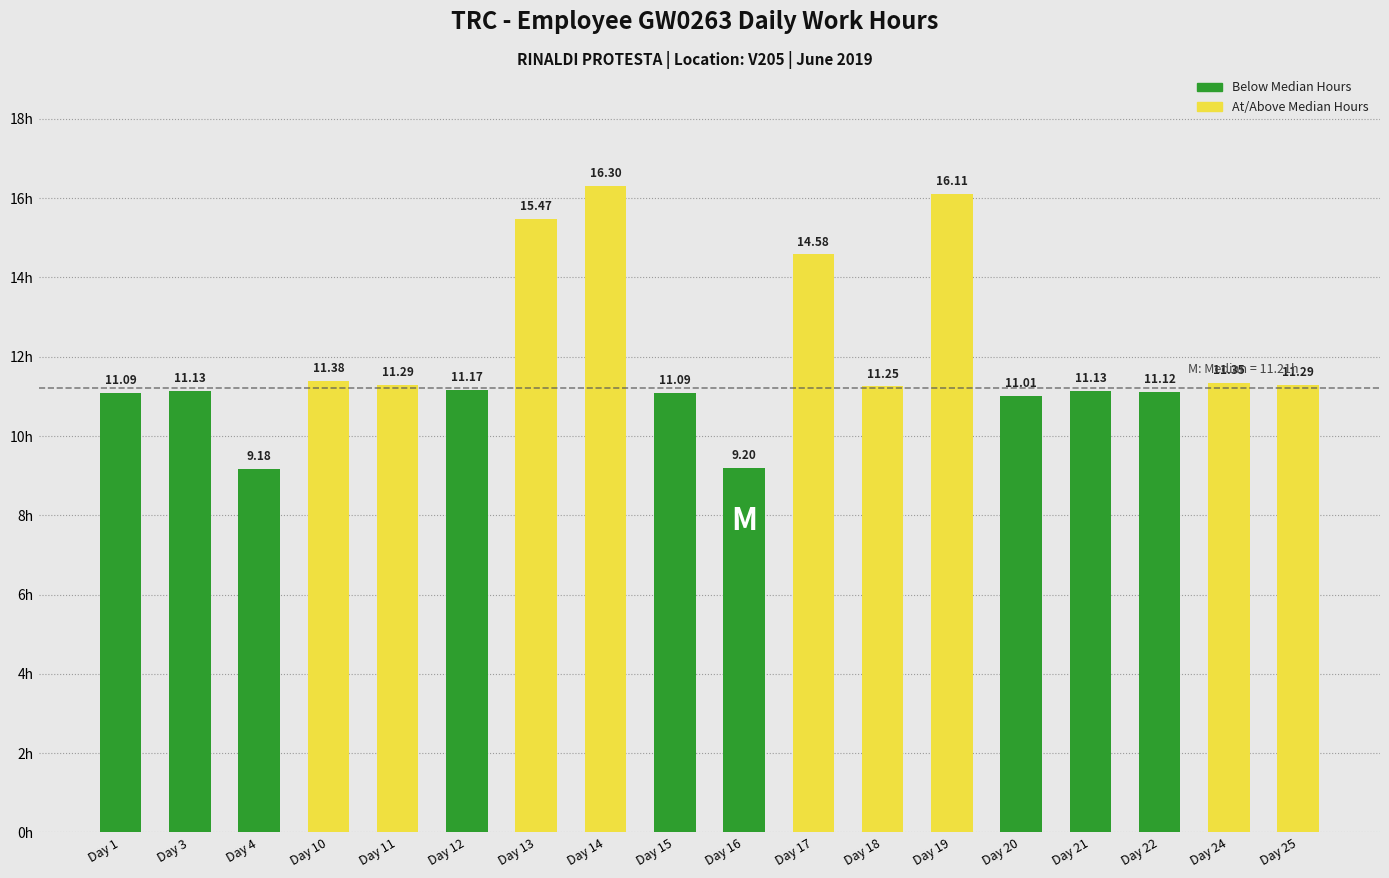

What is the total value across all series at Day 13?

15.5